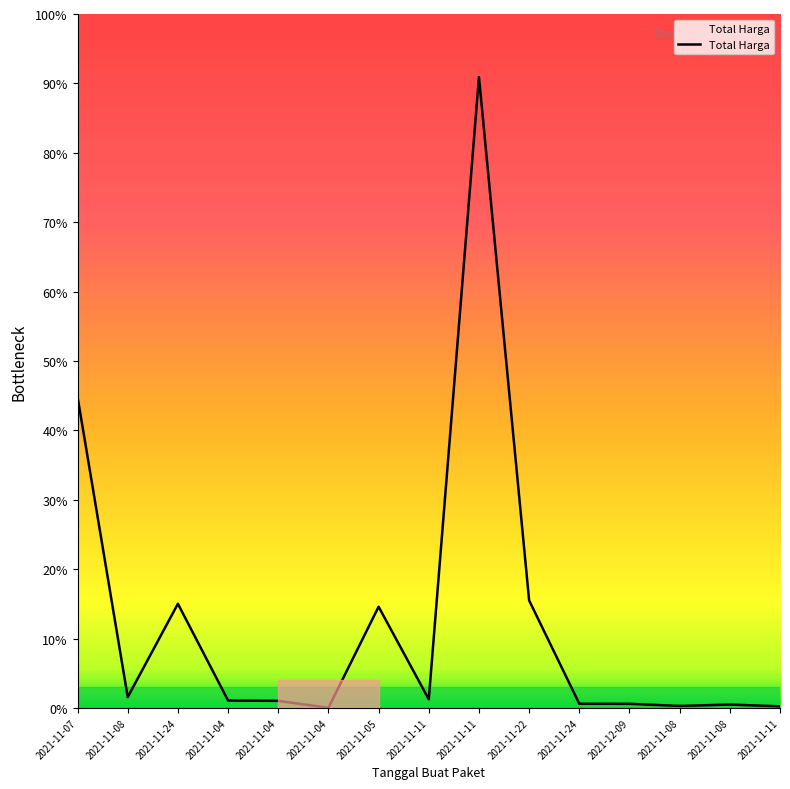

What is the approximate value at 2021-11-24, to the nearest 100?

19175000